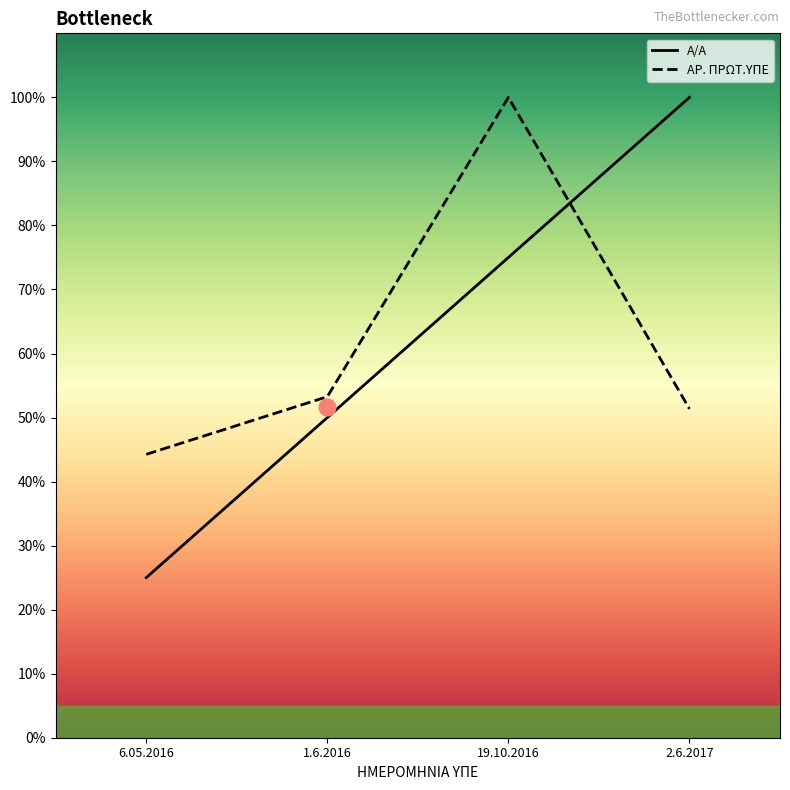

What is the difference between the second highest and second lowest values in the Α/Α series?

25.0